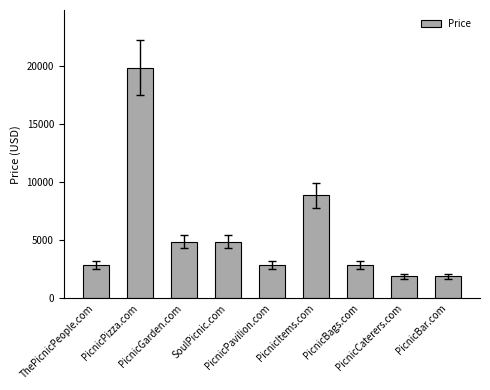

Which has a higher value, PicnicGarden.com or PicnicPavilion.com?

PicnicGarden.com